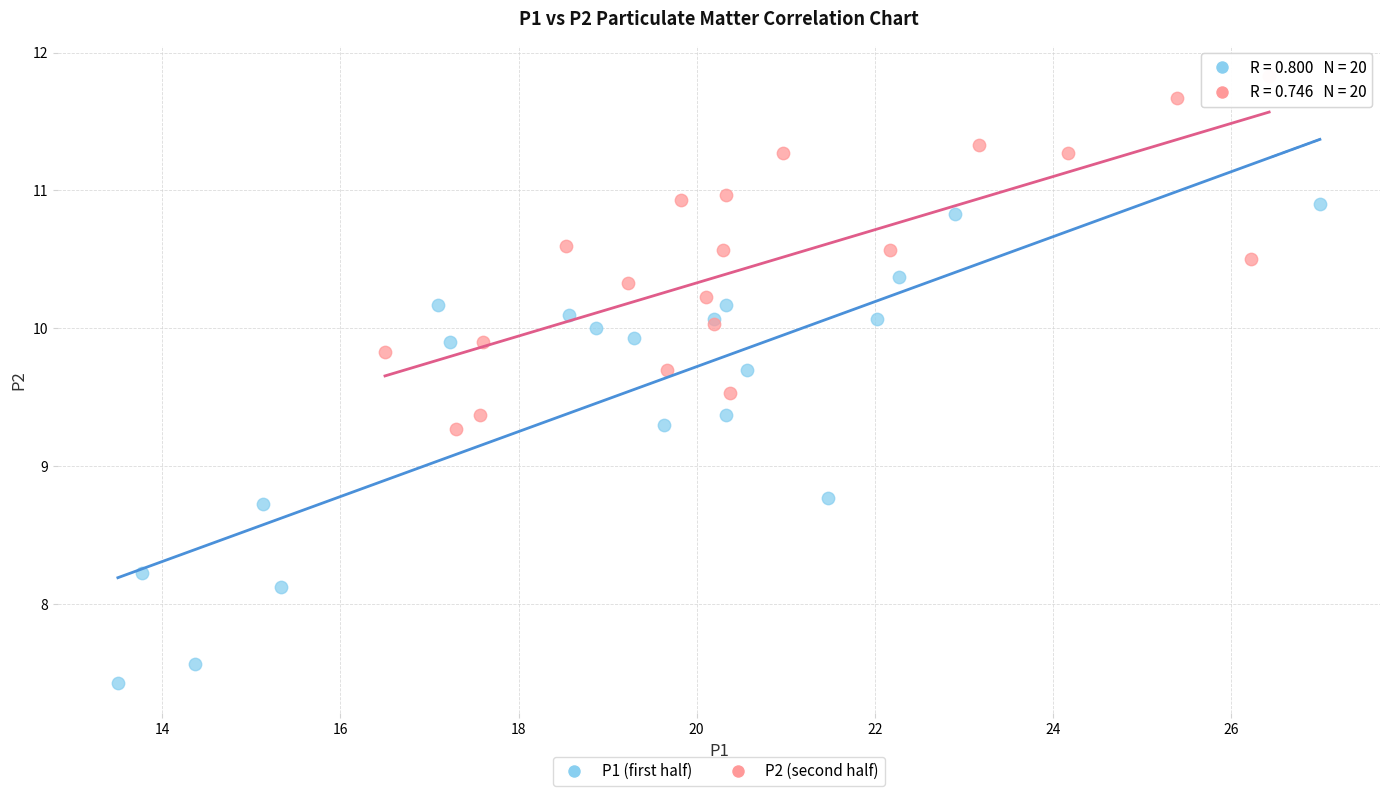

Which series reaches the minimum Y coordinate?

P1 (first half)